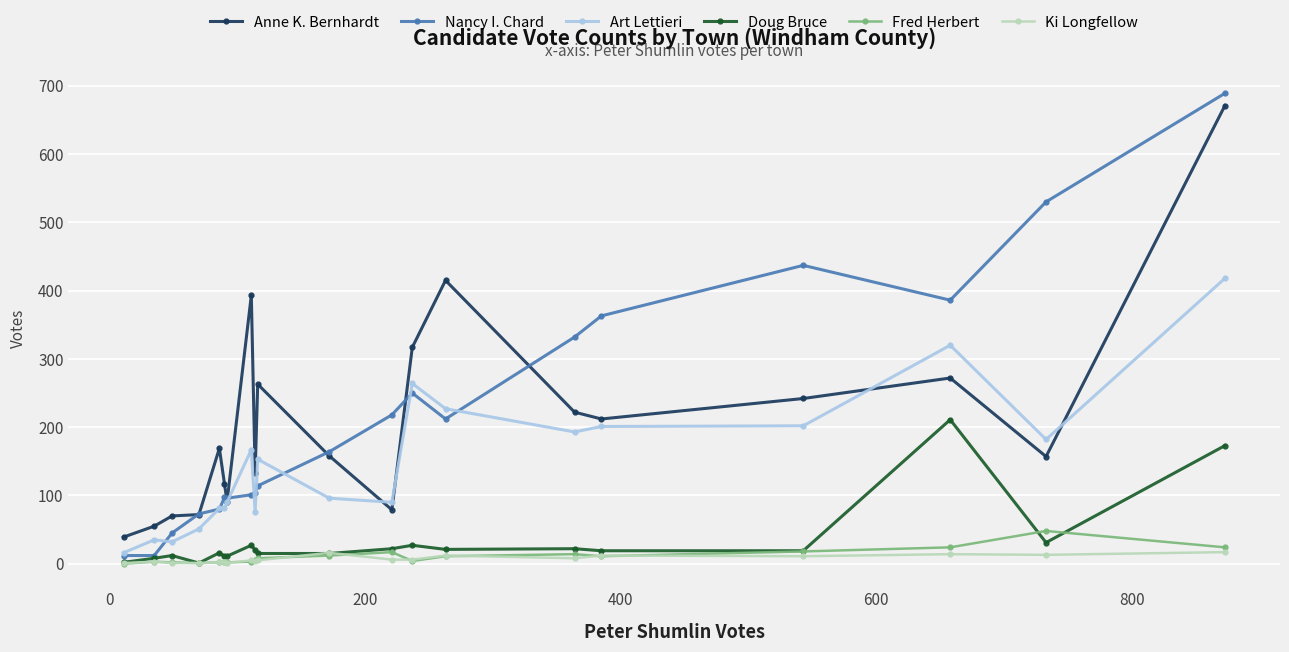

How many series are shown in this chart?

6